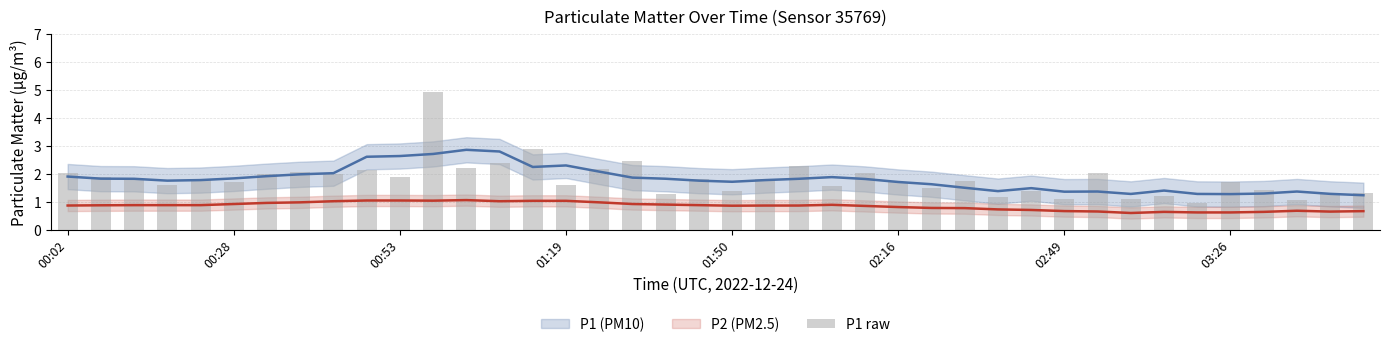

What is the difference between the values at 14 and 36?

1.4